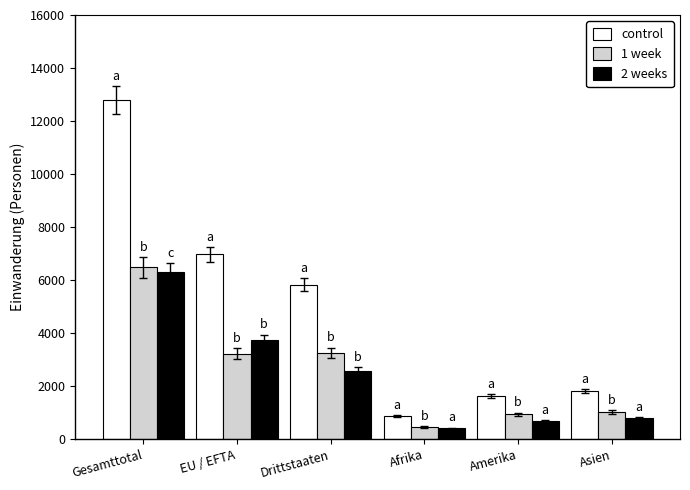

List the series in order of their peak value, highest first.

control, 1 week, 2 weeks